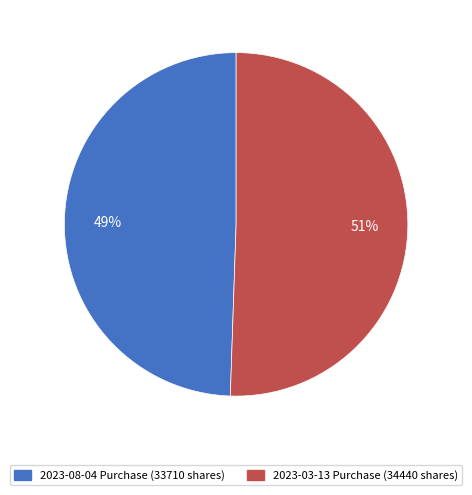

Which has a higher value, 2023-03-13 Purchase (34440 shares) or 2023-08-04 Purchase (33710 shares)?

2023-03-13 Purchase (34440 shares)